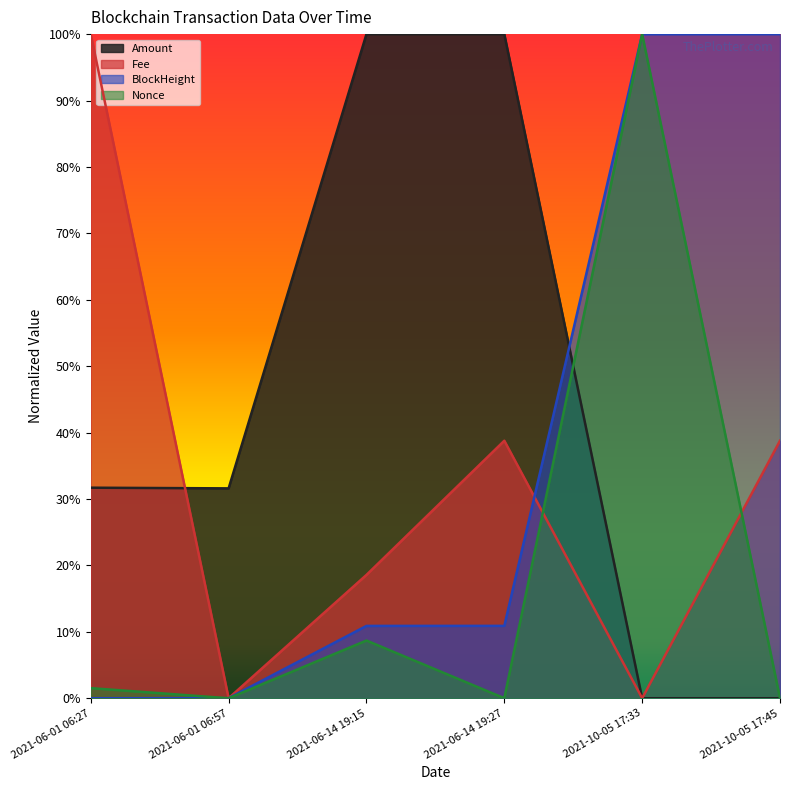

What is the label of the 5th point from the left?

2021-10-05 17:33